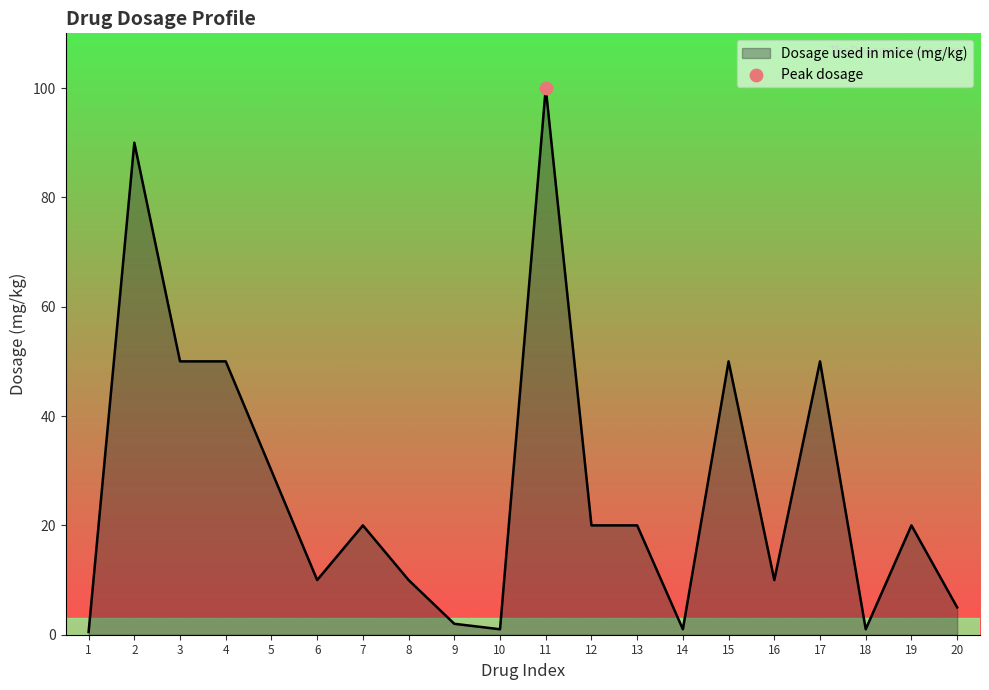

What is the ratio of the value at 3 to the value at 6?

5.0